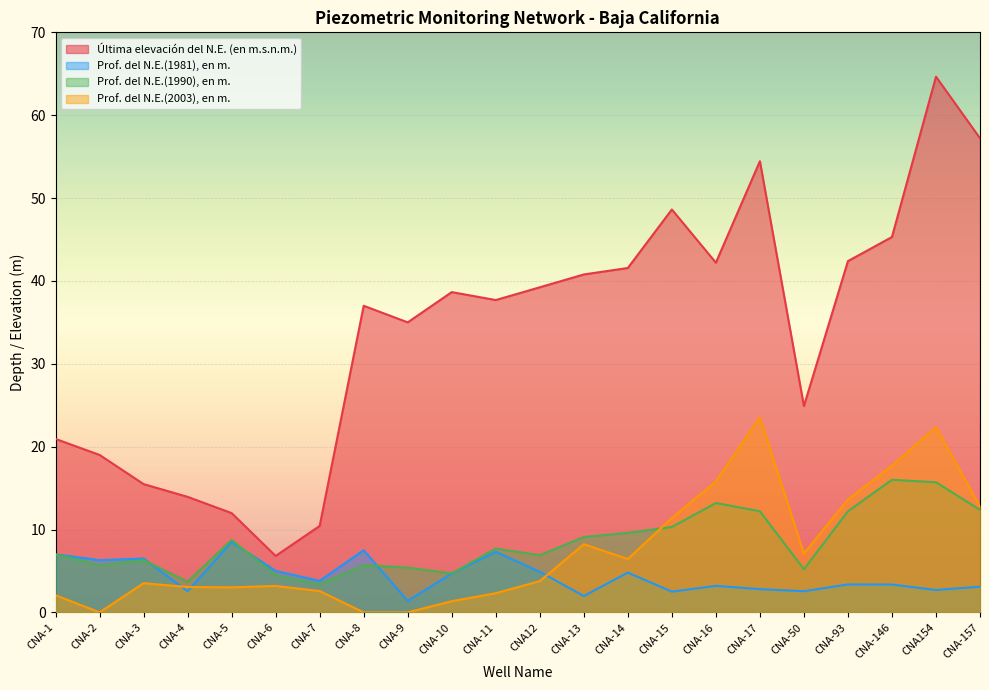

Which series has the widest spread of values?

Última elevación del N.E. (en m.s.n.m.)